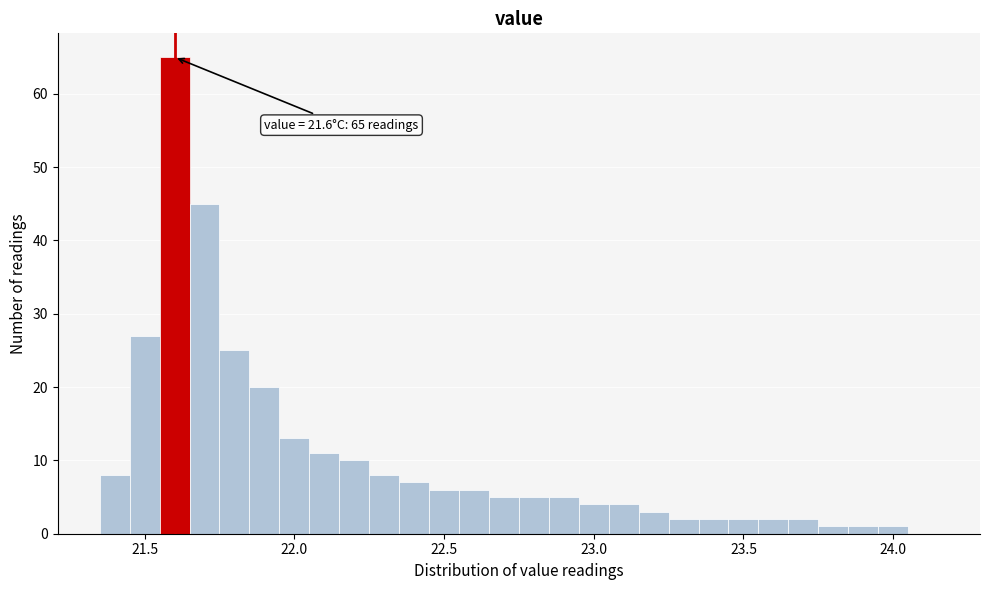

Around what value on the x-axis is the tallest bar? Give the approximate position of its centre, as read against the axis.

21.60